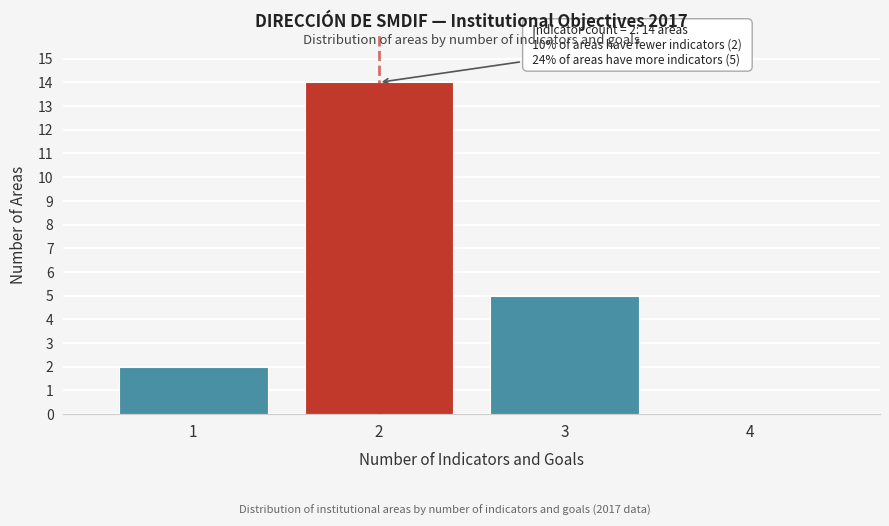

Reading right to left, transcribe all the data shown in this chart.

4=0	3=5	2=14	1=2